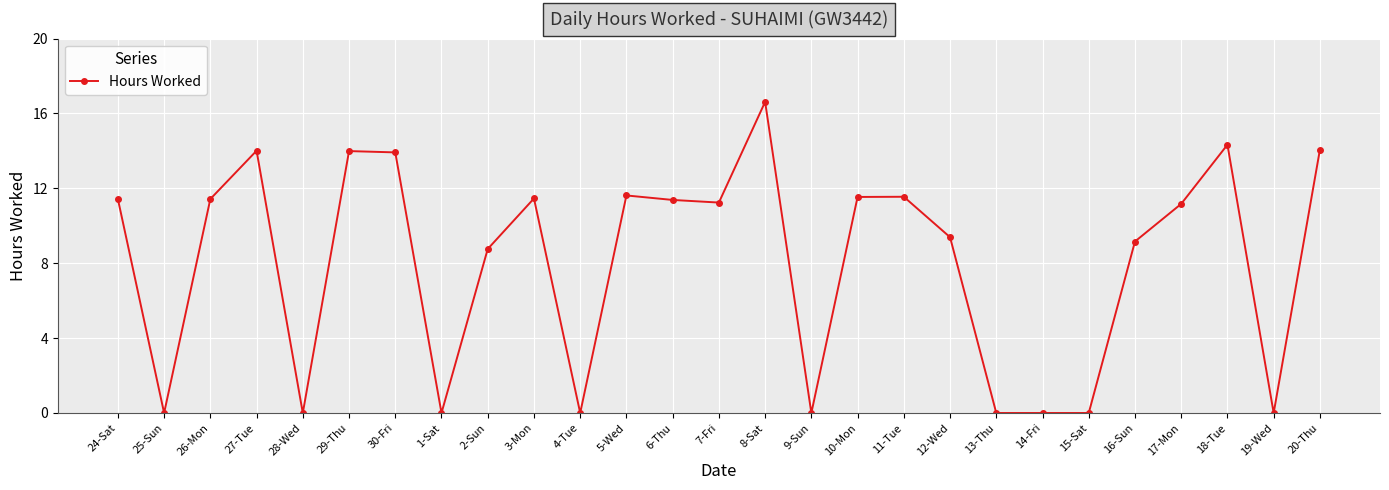

What is the sum of the values at 7-Fri and 2-Sun?

20.0